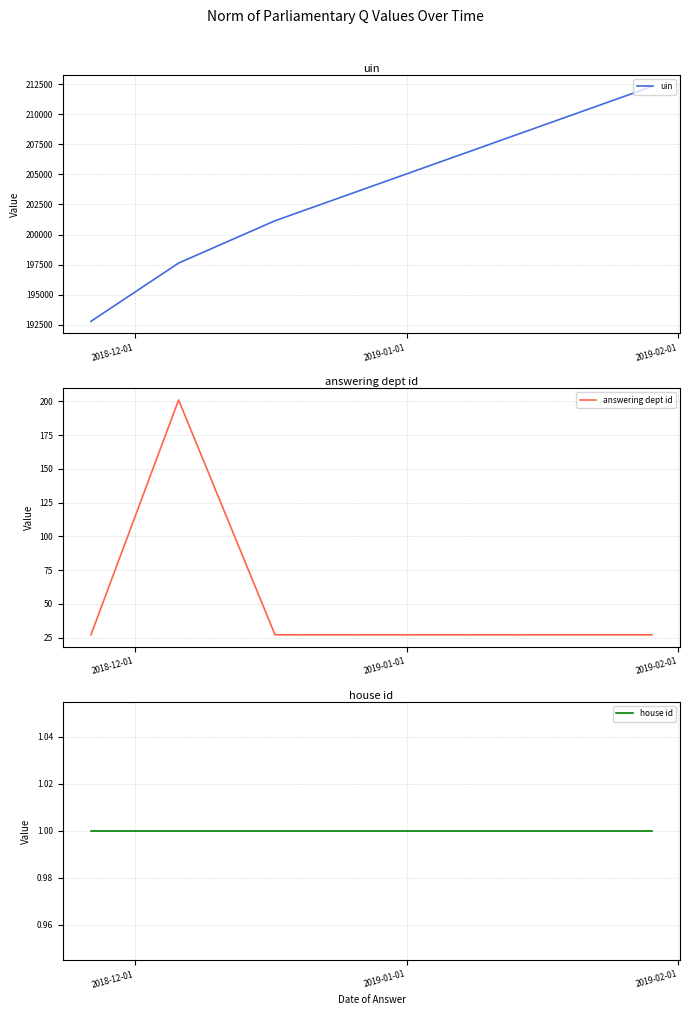

True or false: uin has more than 0 points higher than both neighbors.

False